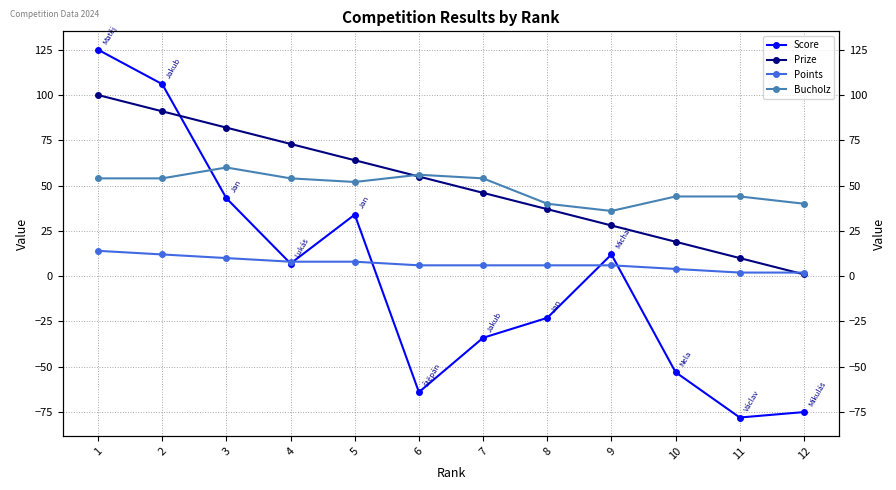

What is the spread (max minus min) of values at 9?

30